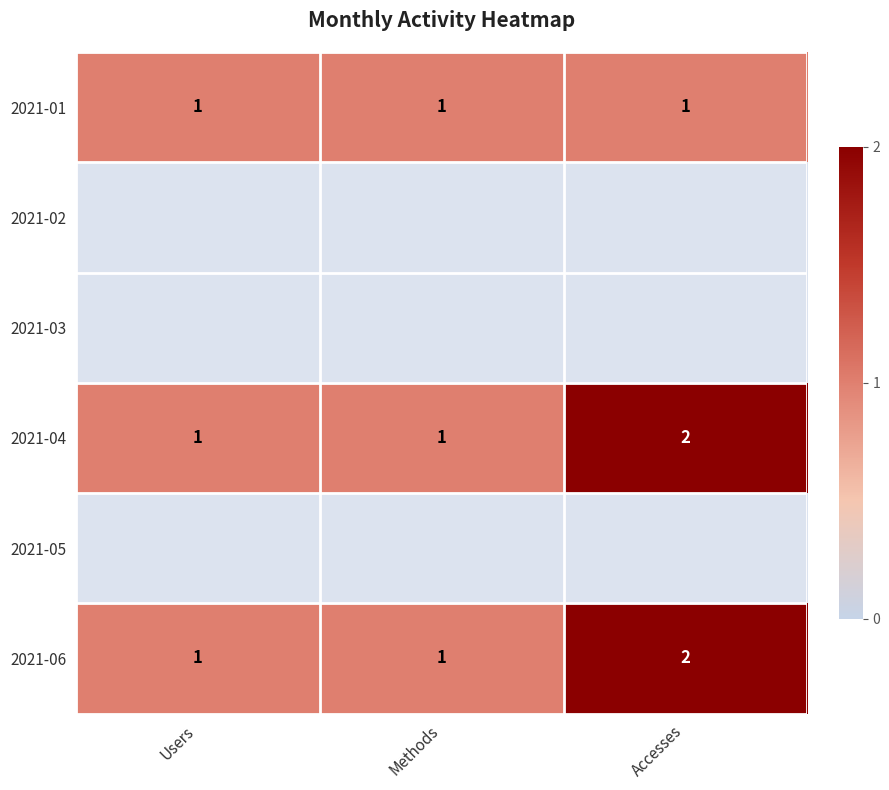

The value of 2021-04 at Methods is 1. True or false?

True